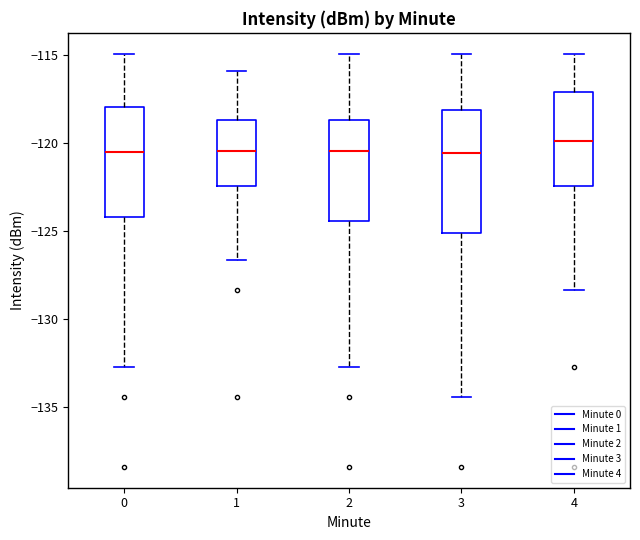

Comparing the boxes themselves (not the whiskers), which one is the tallest?

3